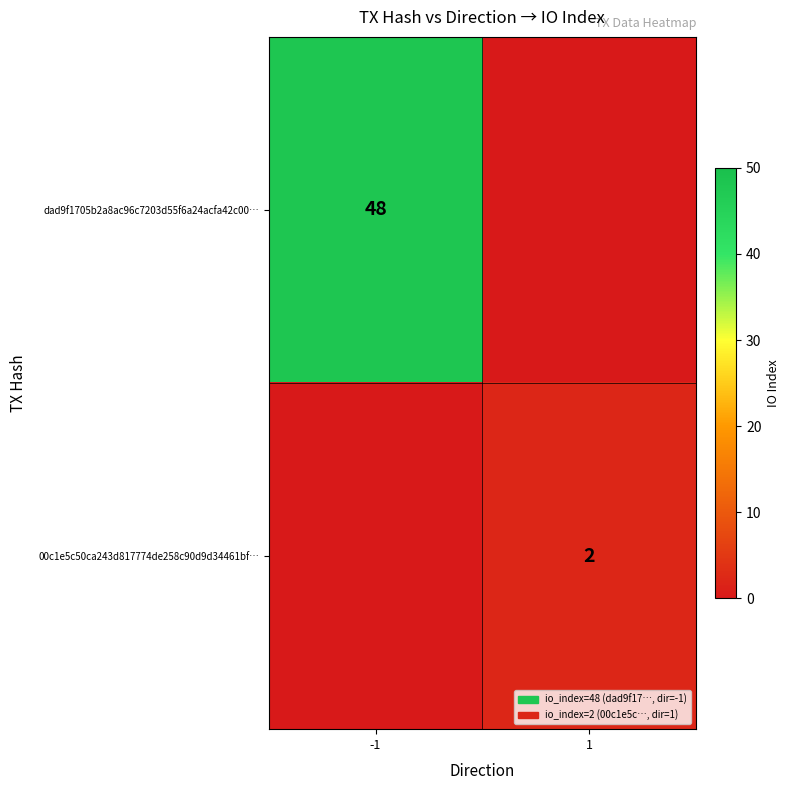

Is it true that dad9f1705b2a8ac96c7203d55f6a24acfa42c00… equals 48 at -1?

True